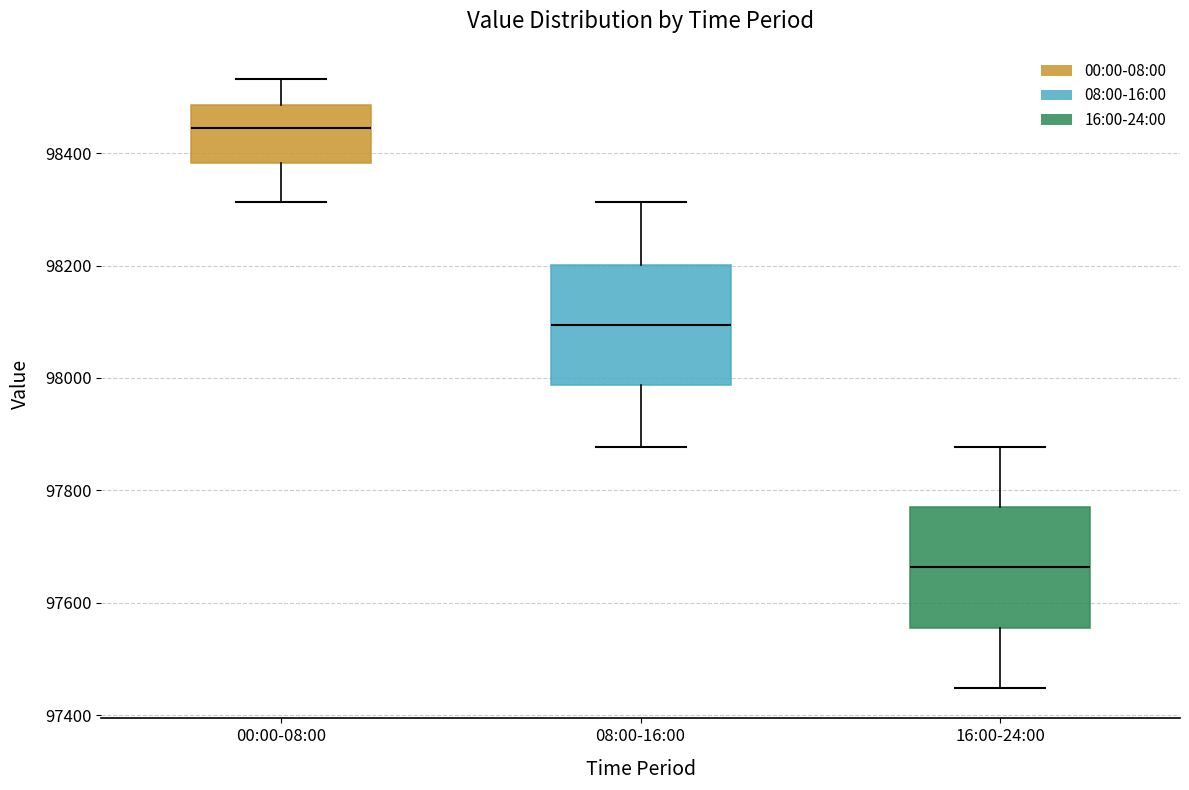

Reading left to right, read every box against the y-axis: the position of its median line, the range the box covers, and the ends of its whiskers. The values are not printed on the chart, so give them approximately, as read against the axis.

00:00-08:00: median 98440, box 98380 to 98480, whiskers 98320 to 98540
08:00-16:00: median 98100, box 97980 to 98200, whiskers 97880 to 98320
16:00-24:00: median 97660, box 97560 to 97780, whiskers 97440 to 97880